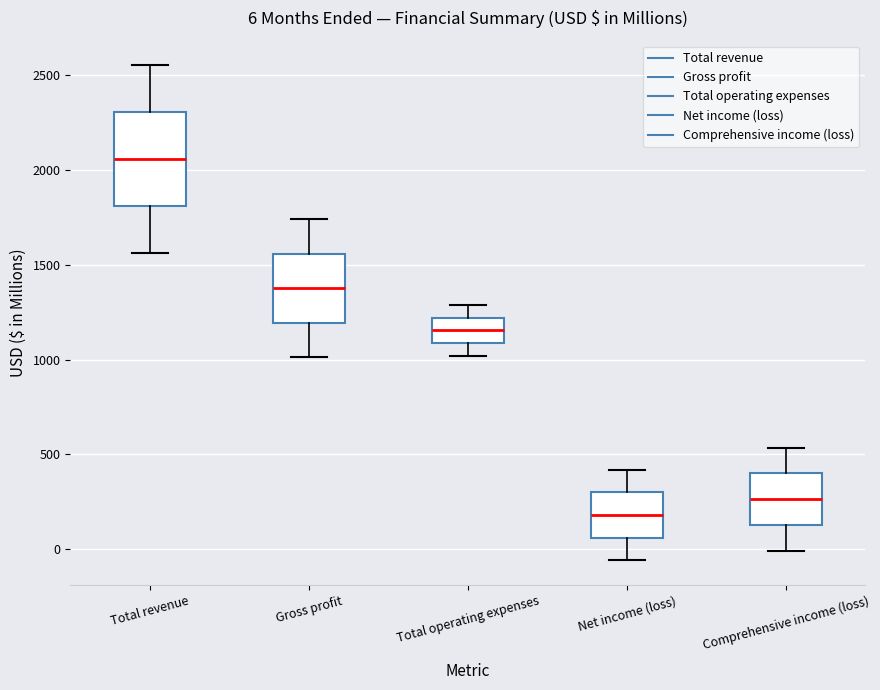

Which box's median line is the lowest?

Net income (loss)